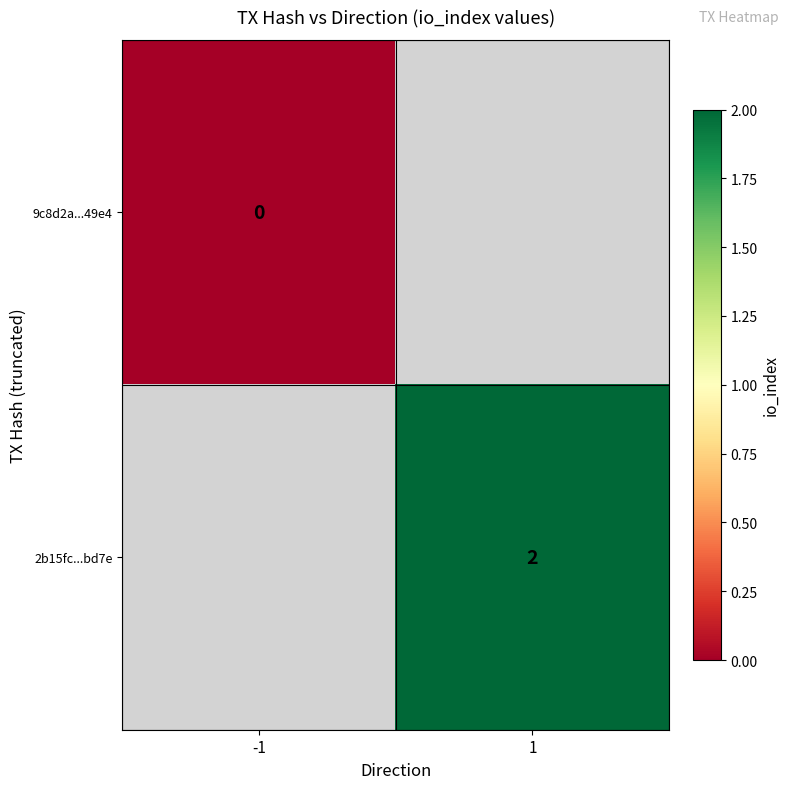

The 2b15fc...bd7e series shows 2 at 1. True or false?

True